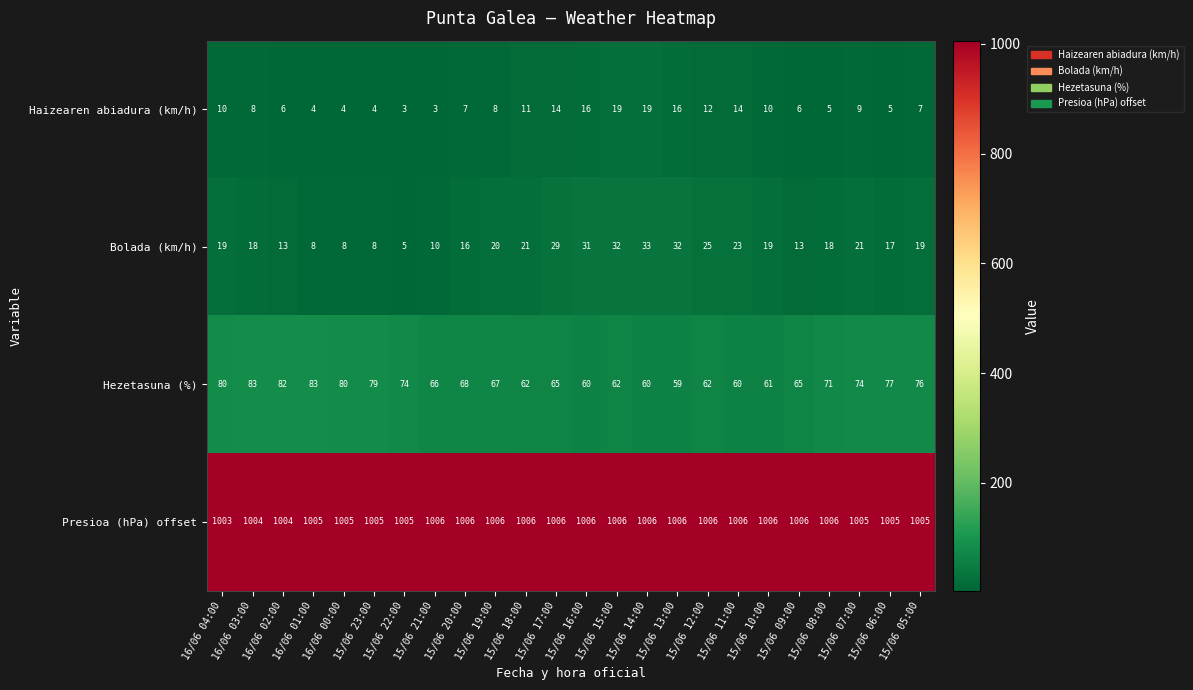

How many categories are shown in the chart?

24